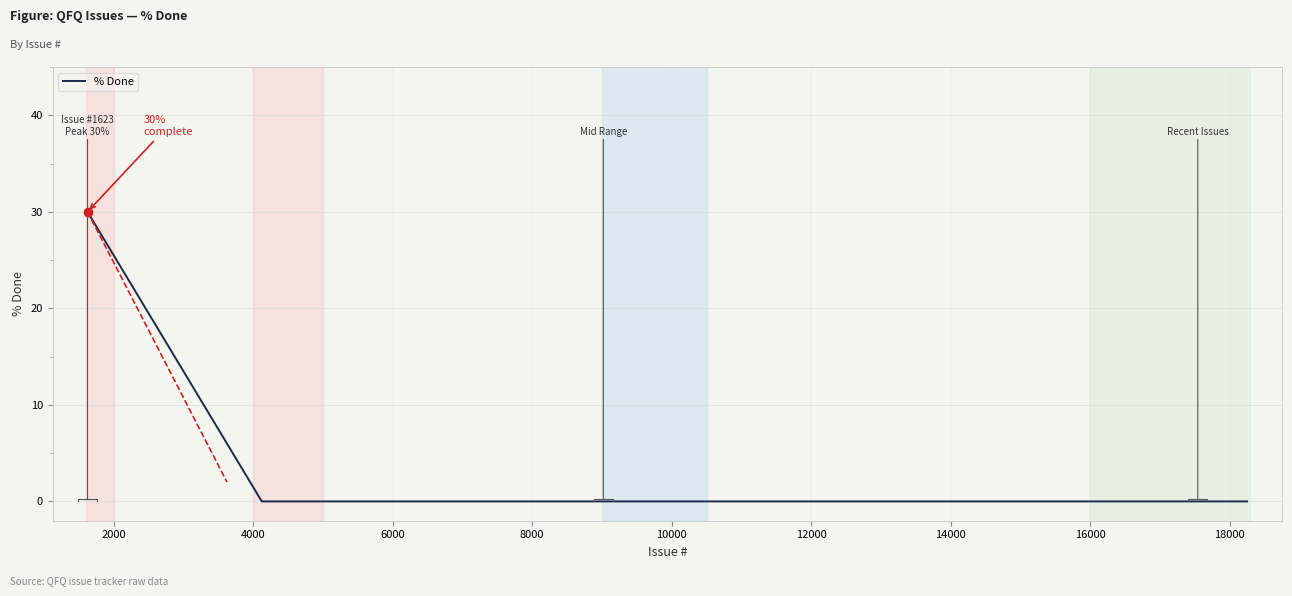

What is the maximum value shown in the chart?

30